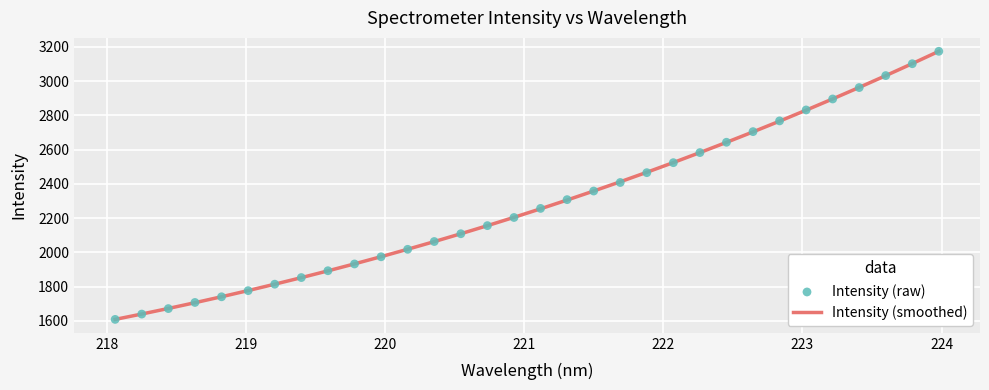

What are all the series names shown in the legend?

Intensity (smoothed), Intensity (raw)